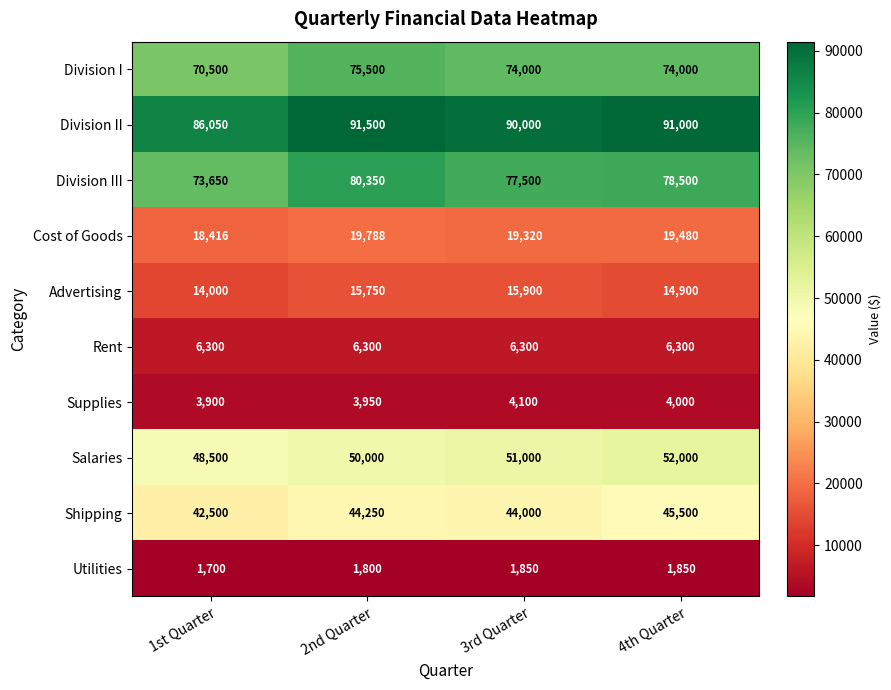

True or false: Rent has a value of 6300 at 1st Quarter.

True